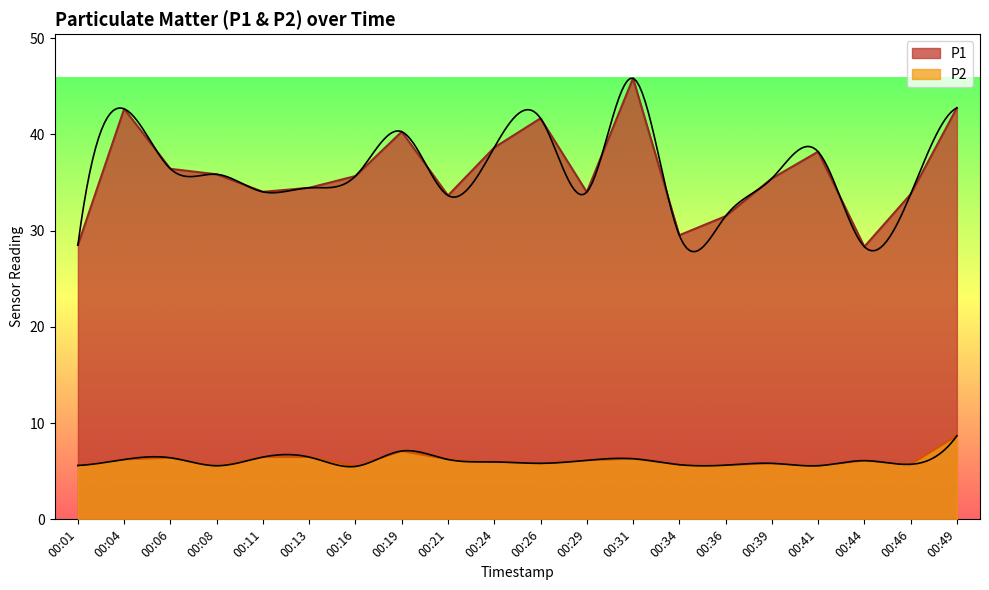

True or false: P1 and P2 intersect in this chart.

False